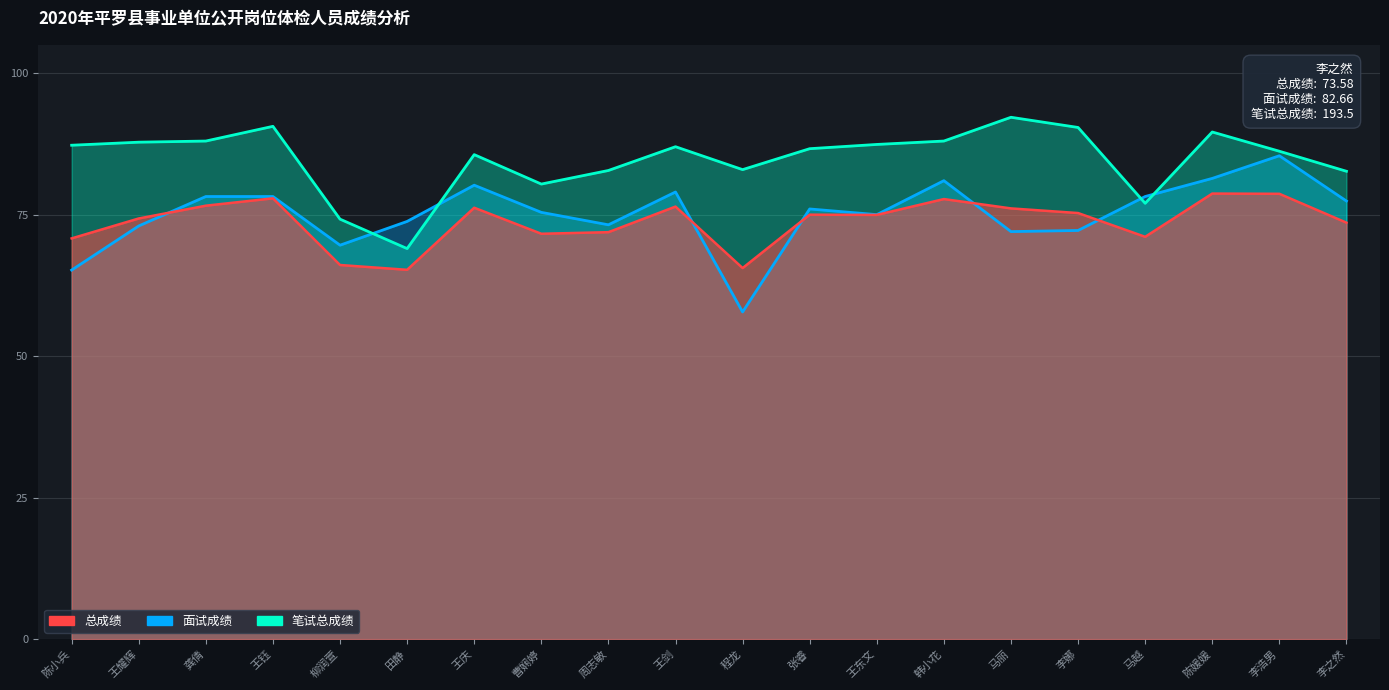

What is the spread (max minus min) of values at 陈媛媛?

10.9